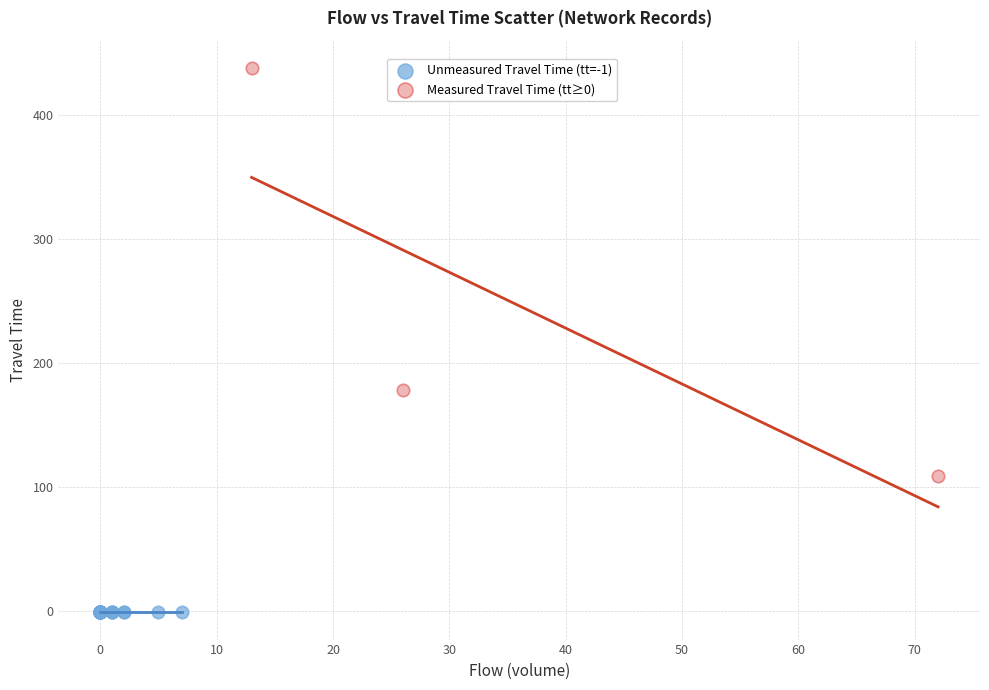

Which series reaches the maximum Y coordinate?

Measured Travel Time (tt≥0)